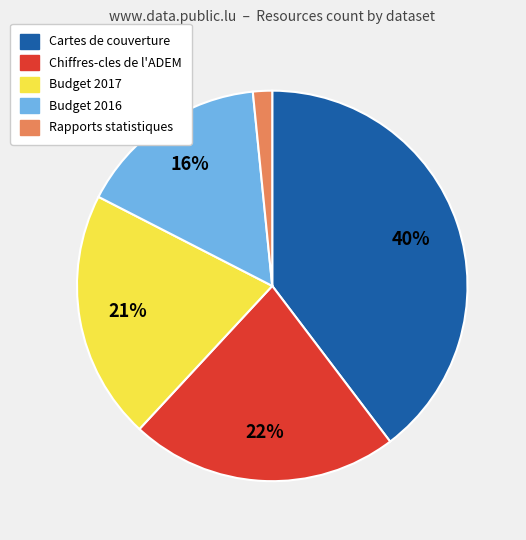

How many slices are in this pie chart?

5